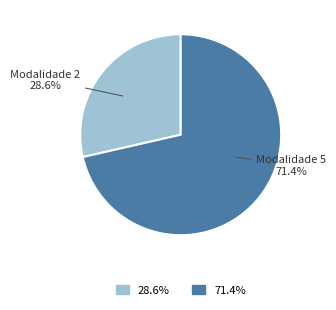

What is the smallest slice in the pie chart?

Modalidade 2